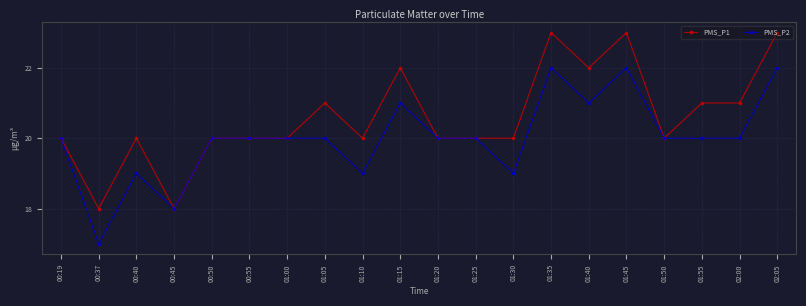

What is the total value across all series at 01:30?

39